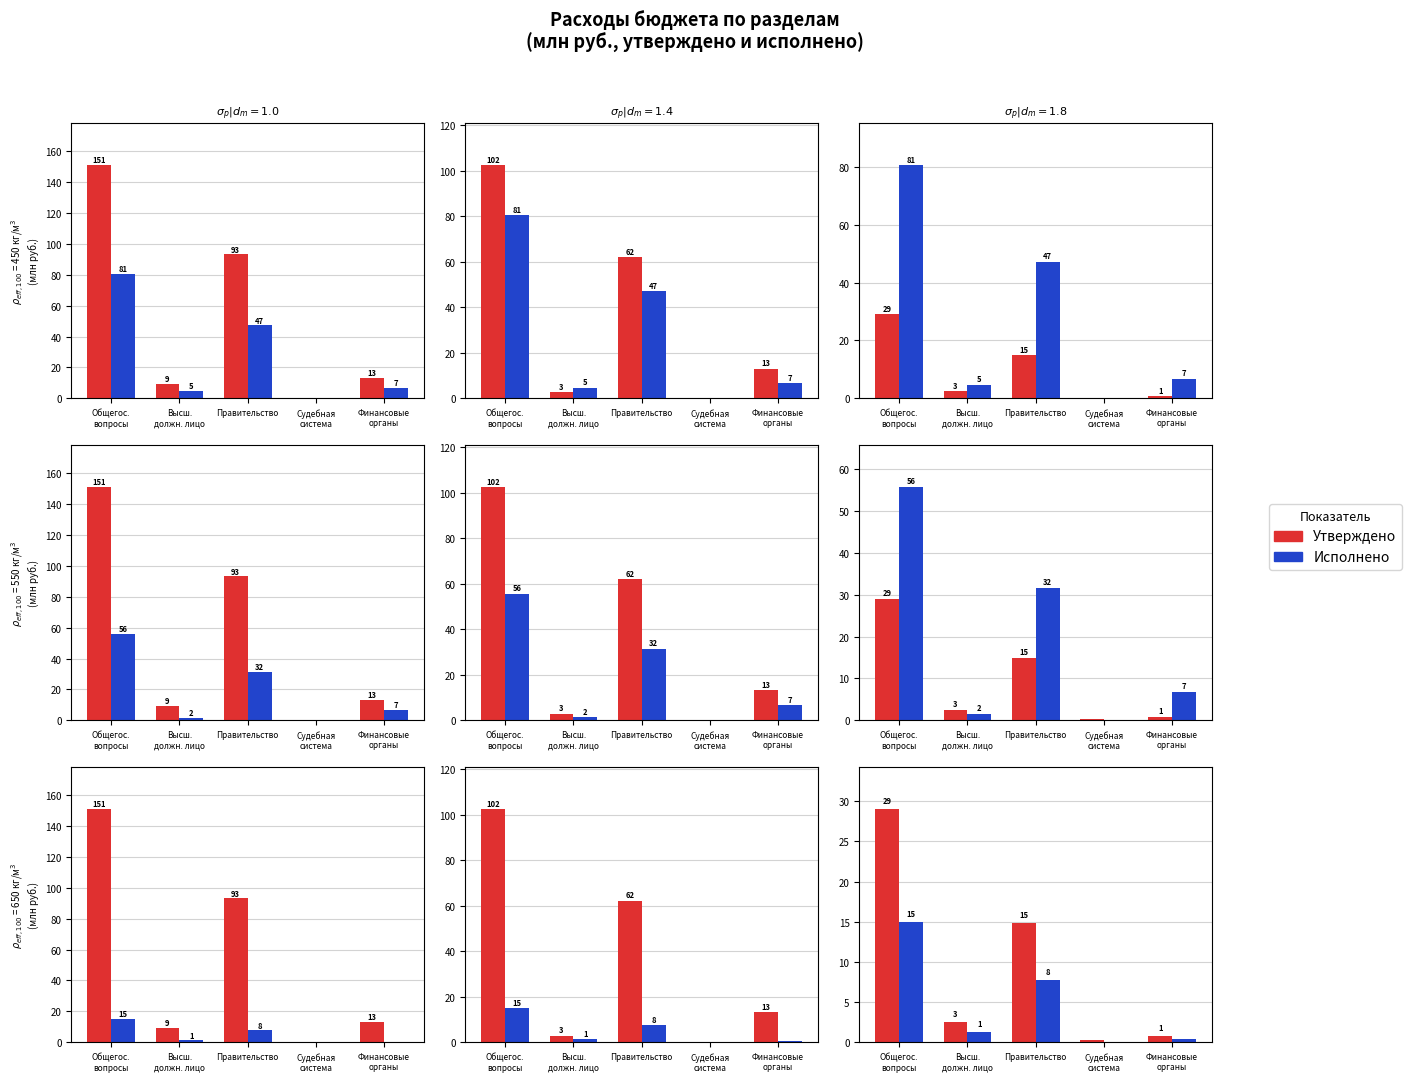

What position from the right is Финансовые
органы?

1